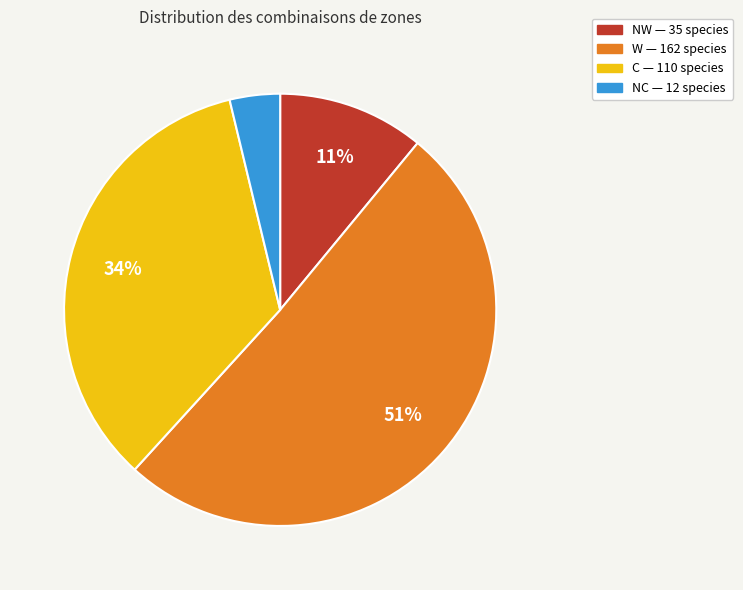

Is the sum of NC and NW greater than half?

No